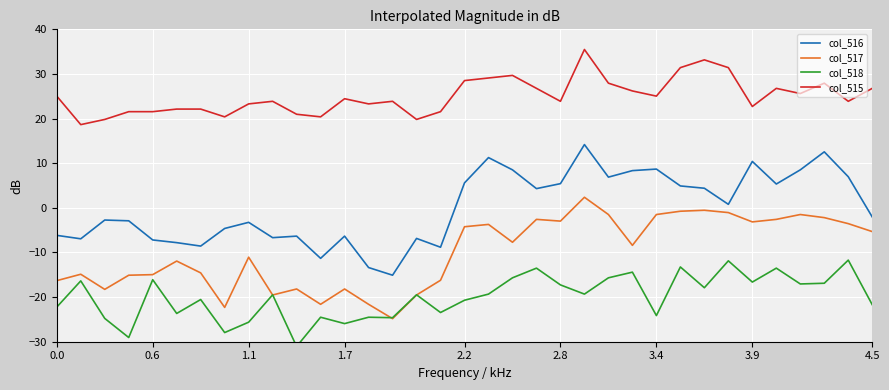

True or false: col_517 and col_515 cross at least once.

False